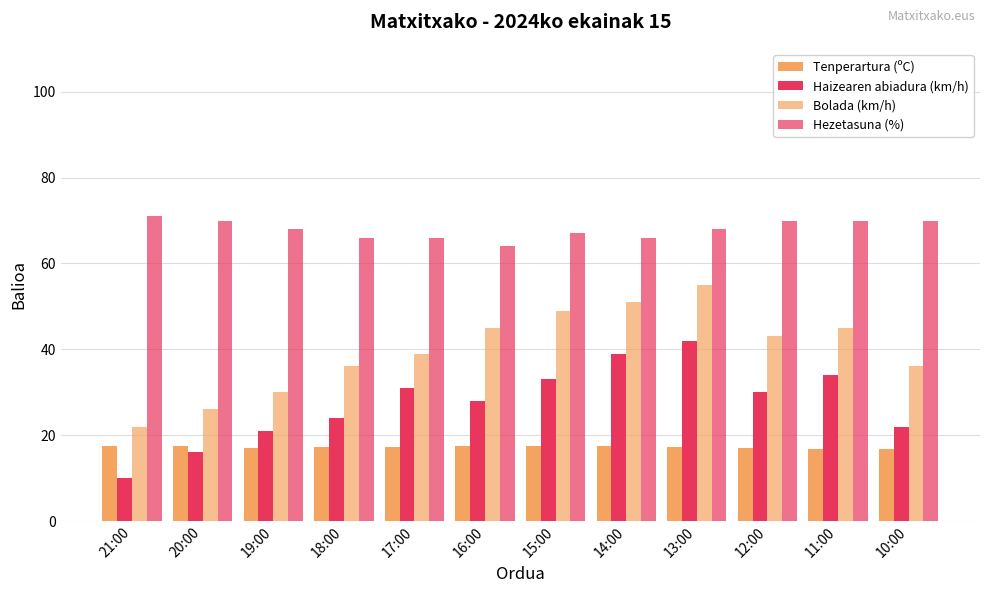

Rank the series by their maximum value, from lowest to highest.

Tenperartura (ºC), Haizearen abiadura (km/h), Bolada (km/h), Hezetasuna (%)